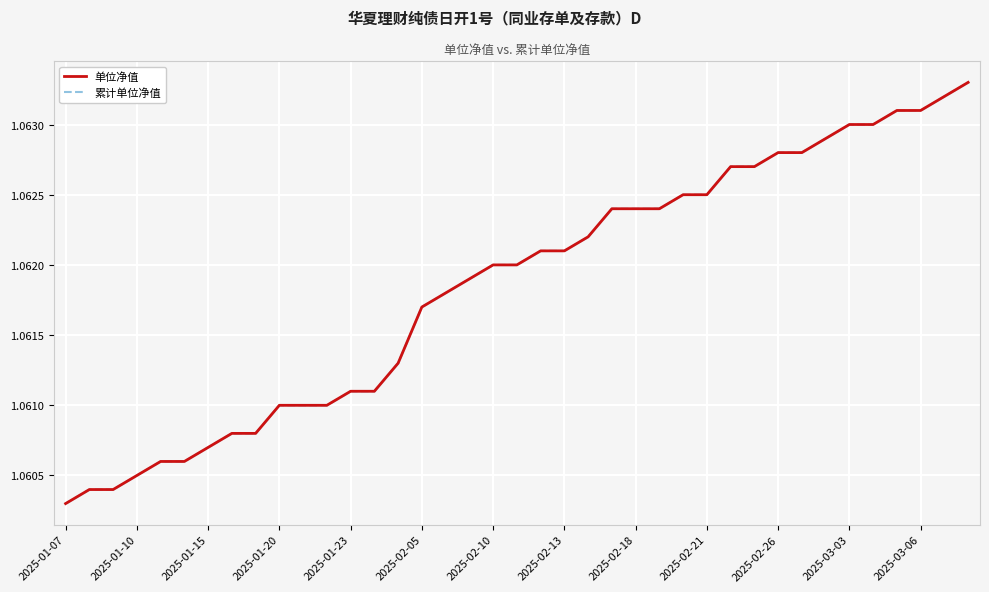

Between 2025-01-10 and 2025-02-18, which is larger?

2025-02-18